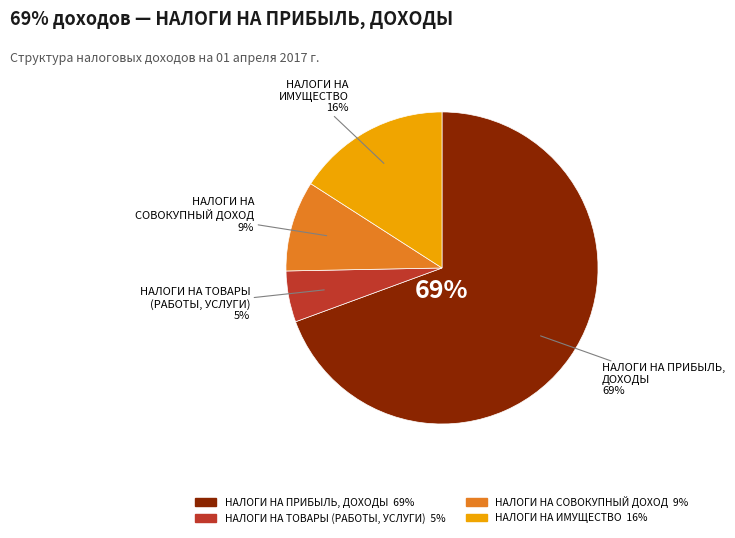

Combined, what portion of the pie is НАЛОГИ НА СОВОКУПНЫЙ ДОХОД and НАЛОГИ НА ИМУЩЕСТВО?

25.3%